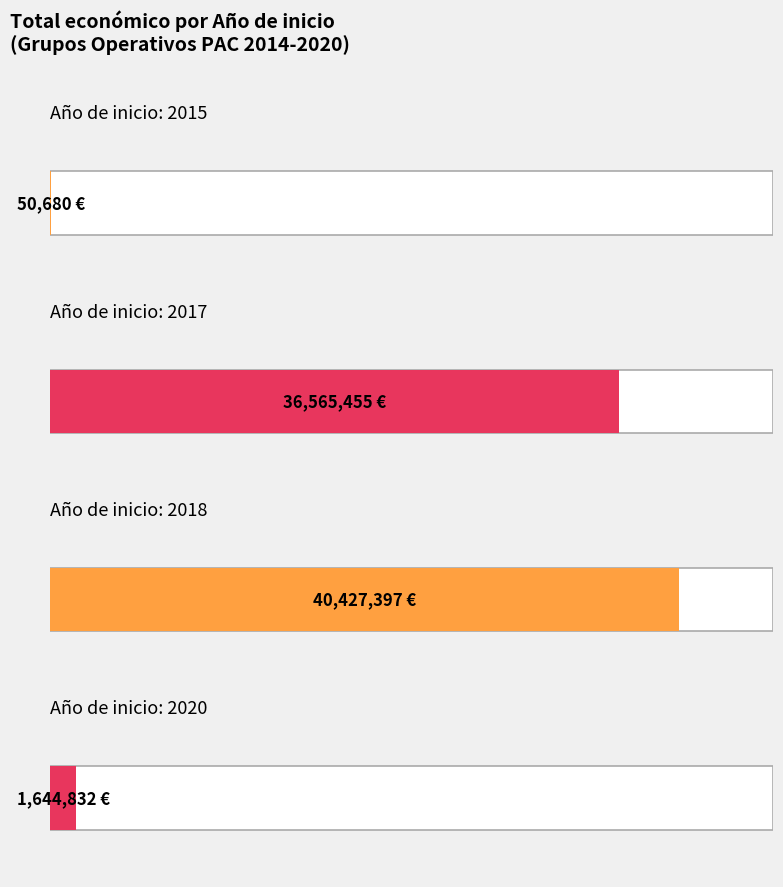

Are the bars horizontal?

Yes